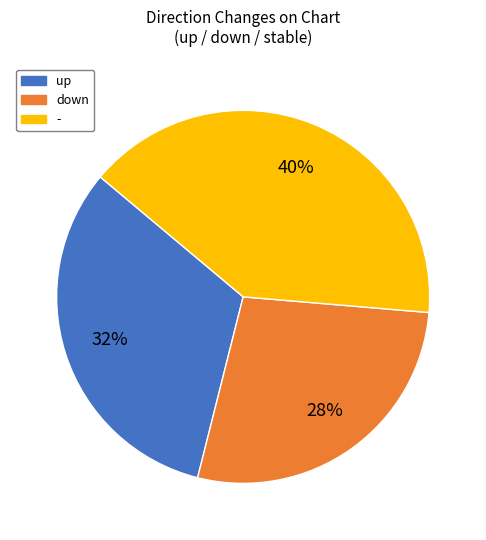

How many slices are in this pie chart?

3